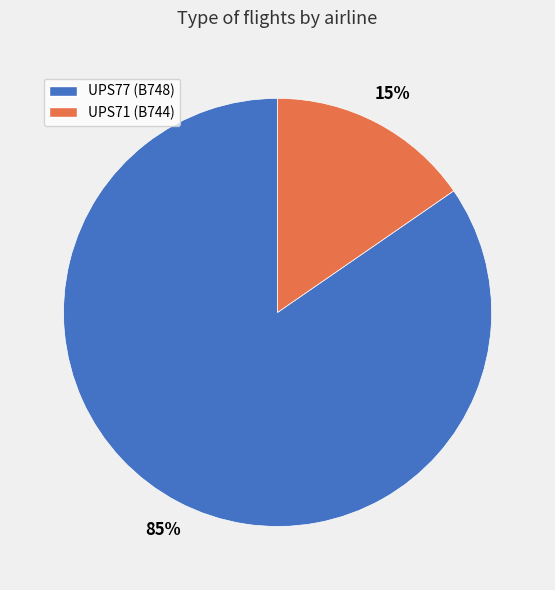

Does any single category account for the majority?

Yes